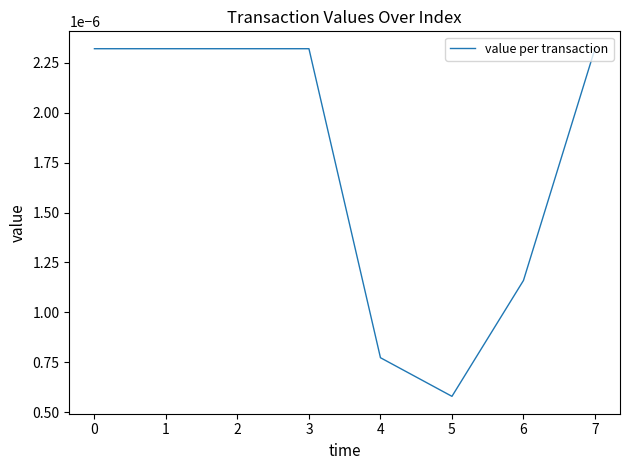

Which category has the lowest value across all series?

5